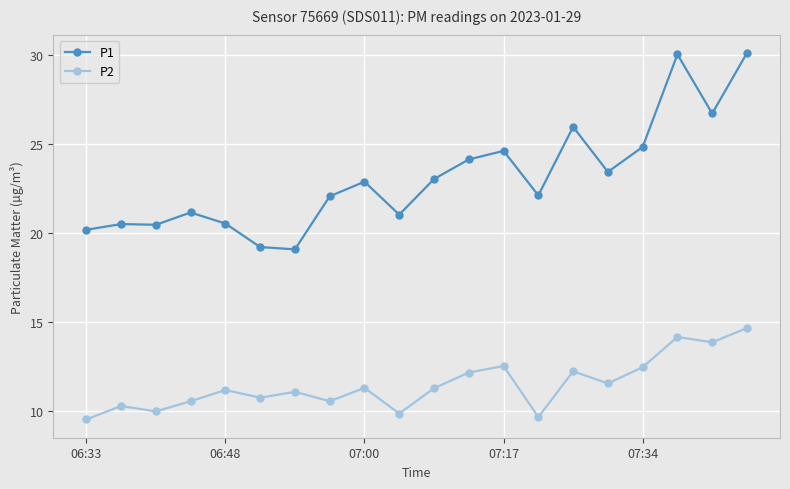

What is the value of the P2 point at the 17th from the left?

12.5